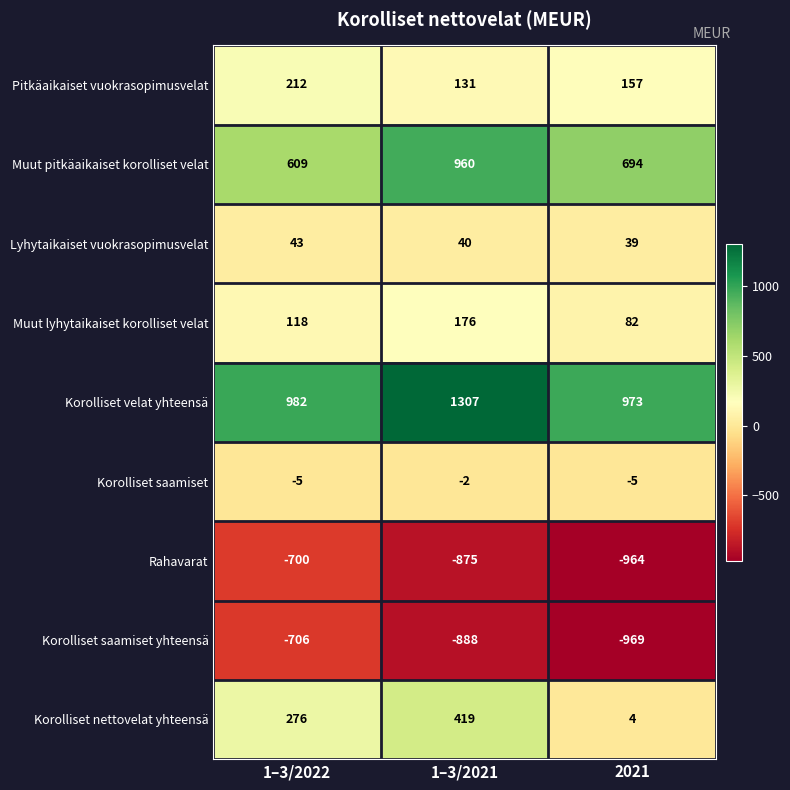

At which category is the sum across all series the highest?

1–3/2021